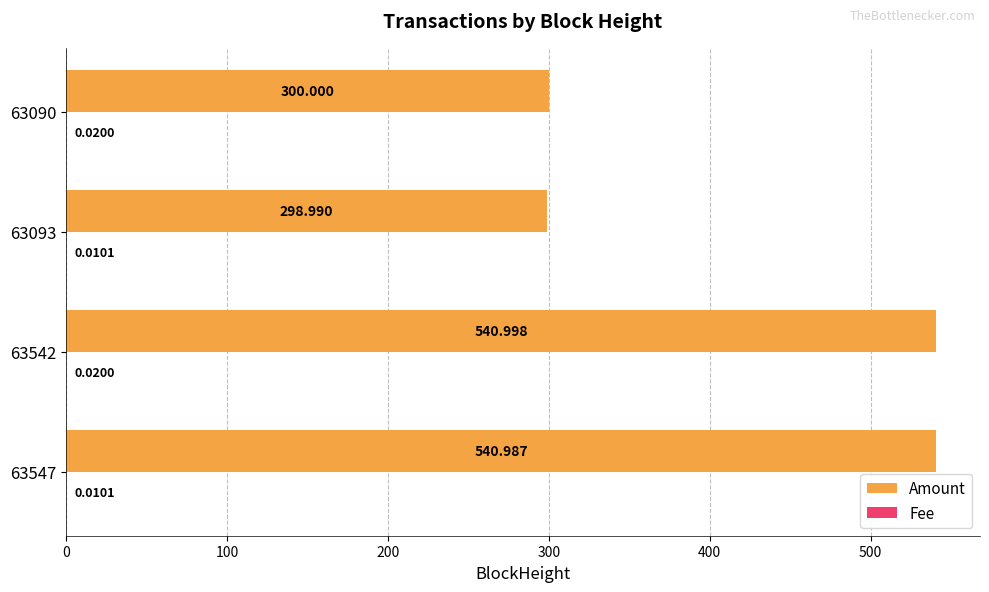

What is the difference between the second highest and second lowest values in the Amount series?

241.0